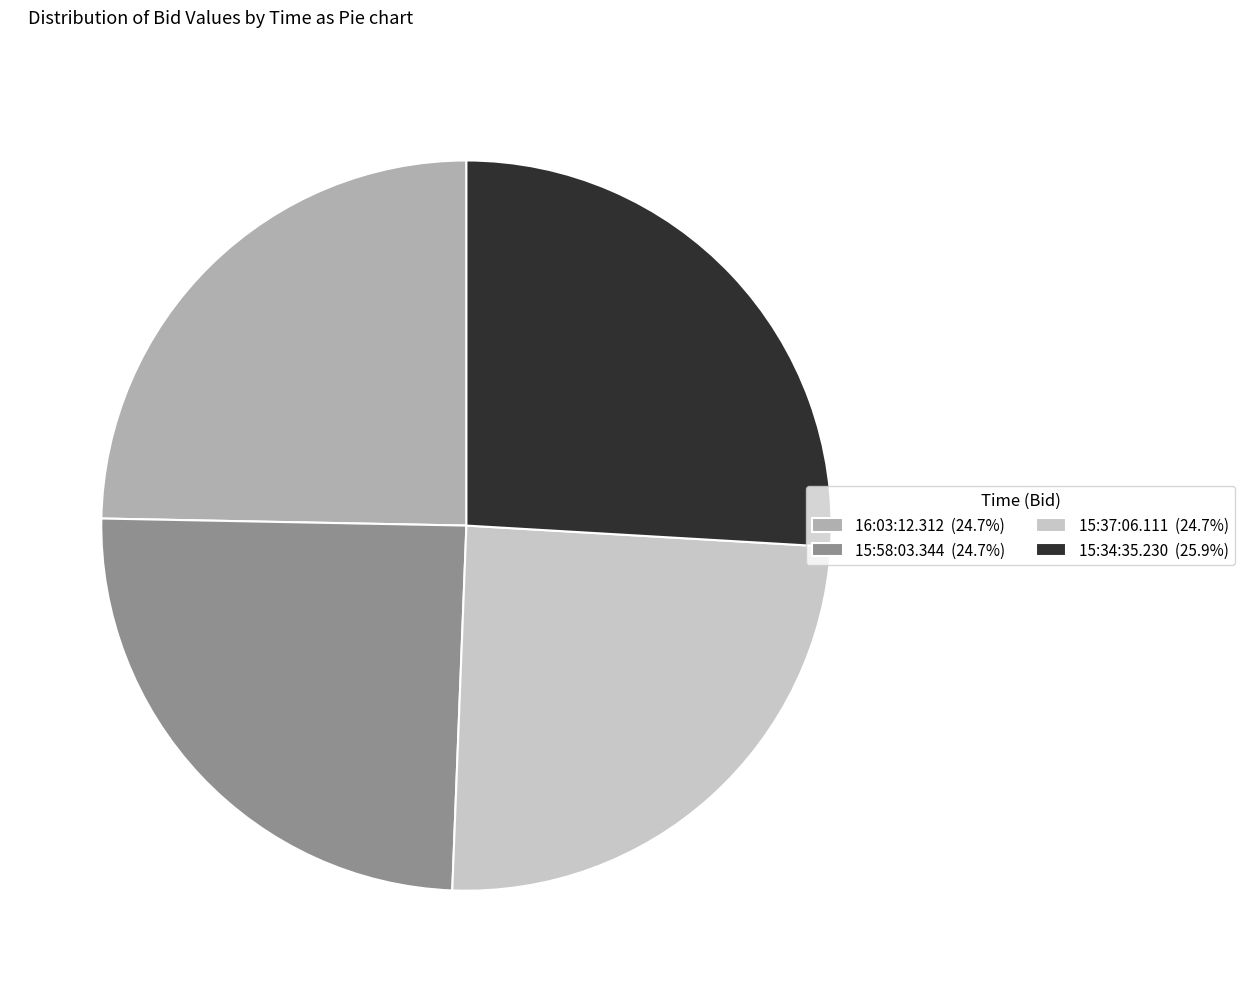

Is 15:34:35.230 (25.9%) the majority of the pie?

No